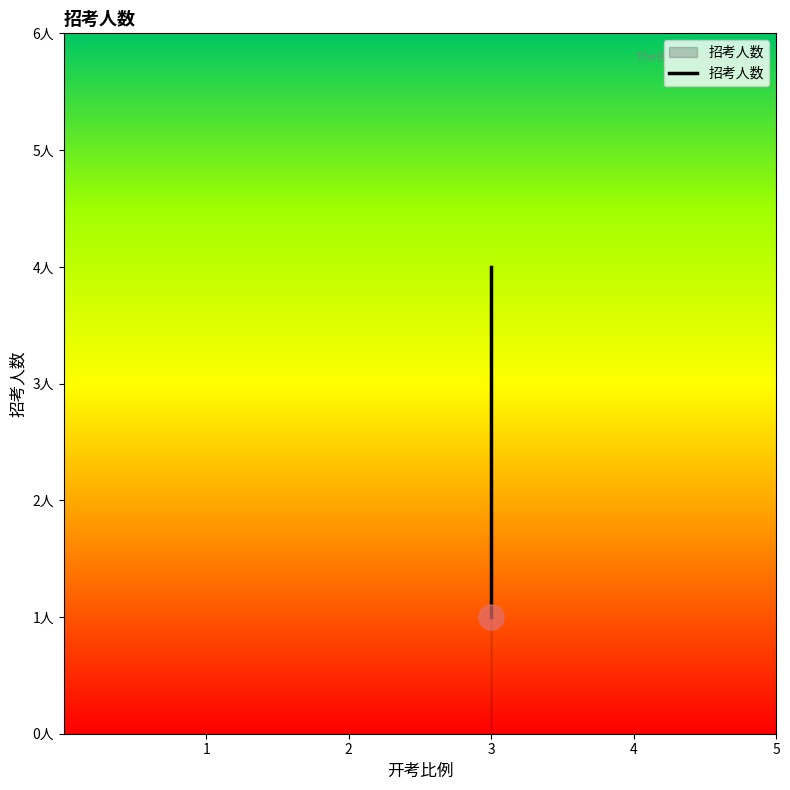

The chart shows a value of 1 at 3. True or false?

False